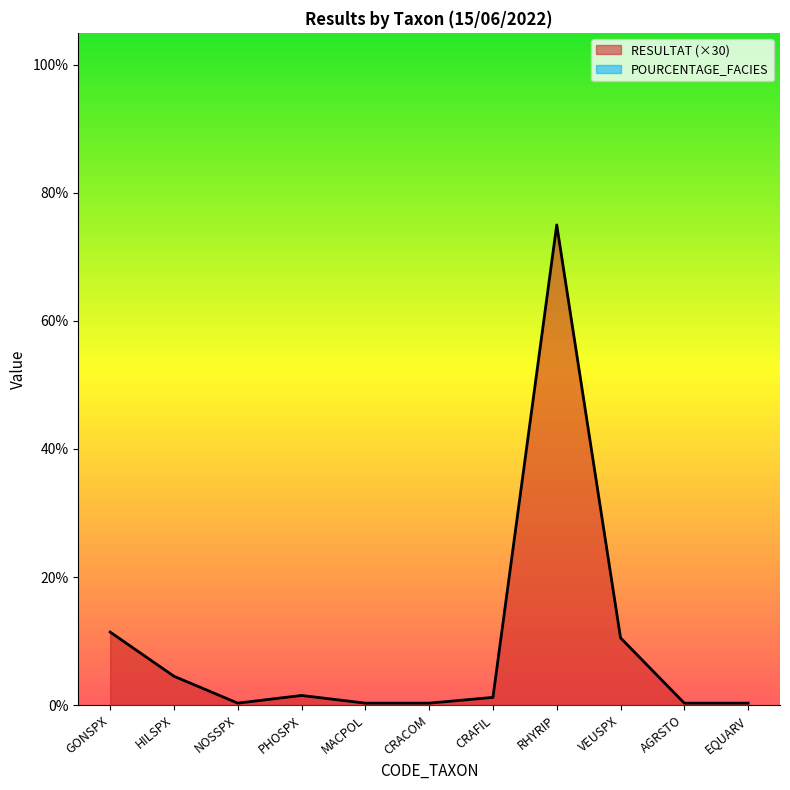

What is the label of the 9th point from the right?

NOSSPX